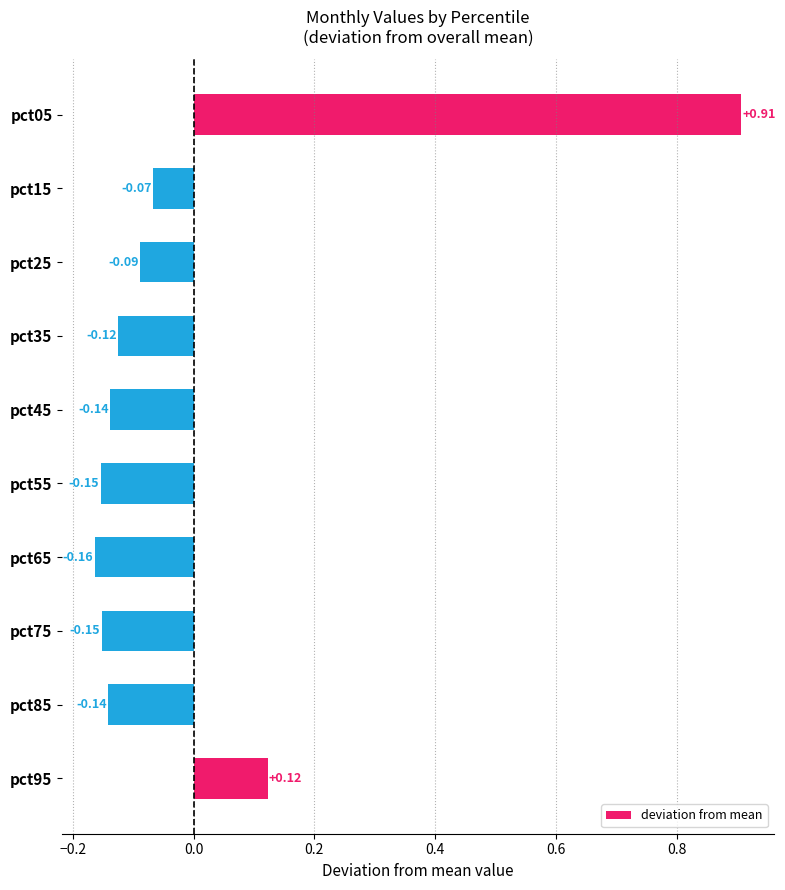

How many positive values are there?

2